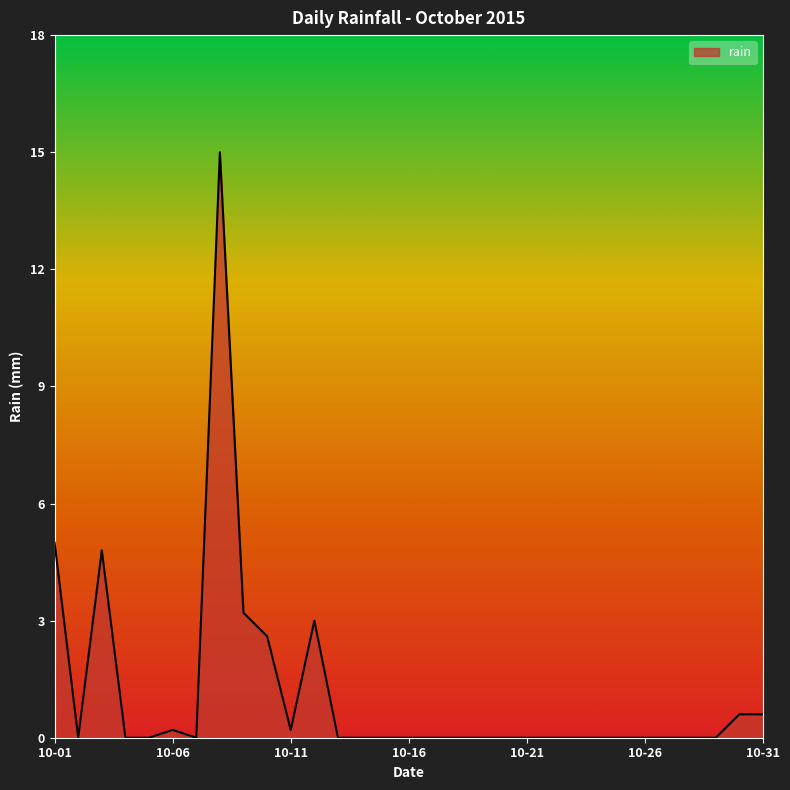

What is the greatest value displayed?

15.0